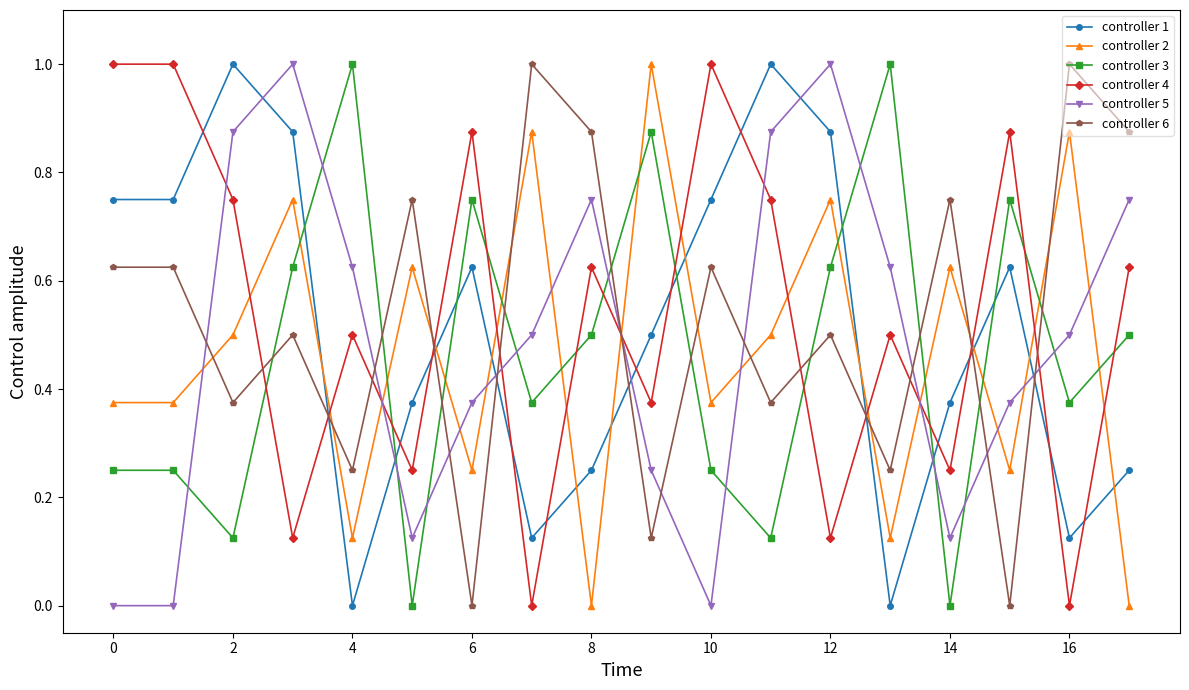

Which series ends up on top after the final intersection of controller 5 and controller 1?

controller 5